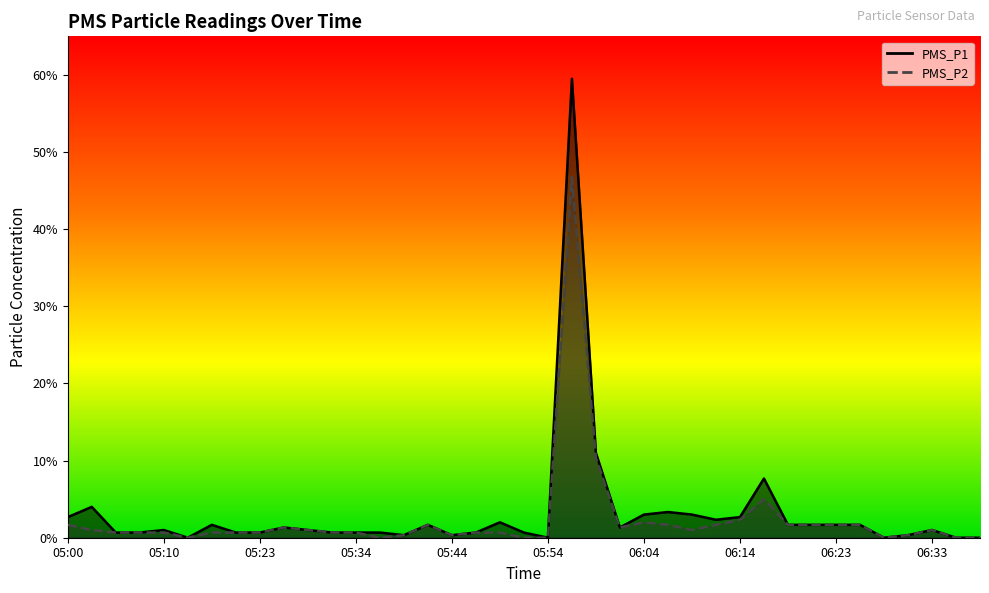

Is it true that PMS_P1 equals 0.3 at 06:31?

True